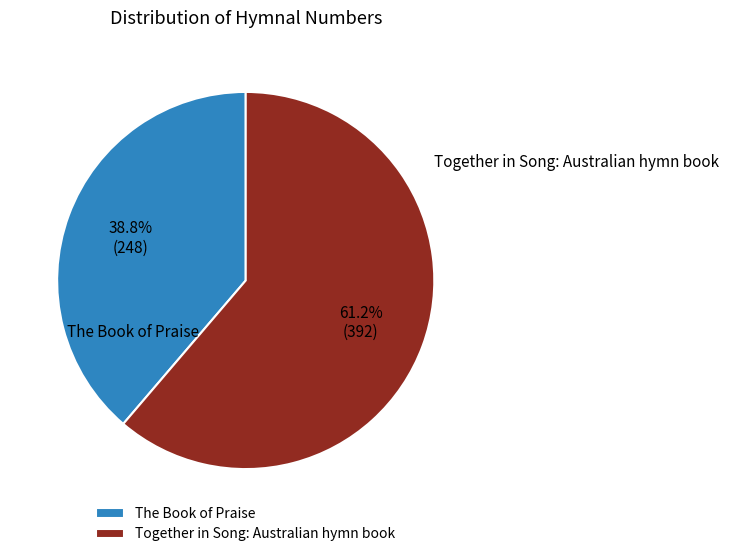

What is the ratio of the value at The Book of Praise to the value at Together in Song: Australian hymn book?

0.6